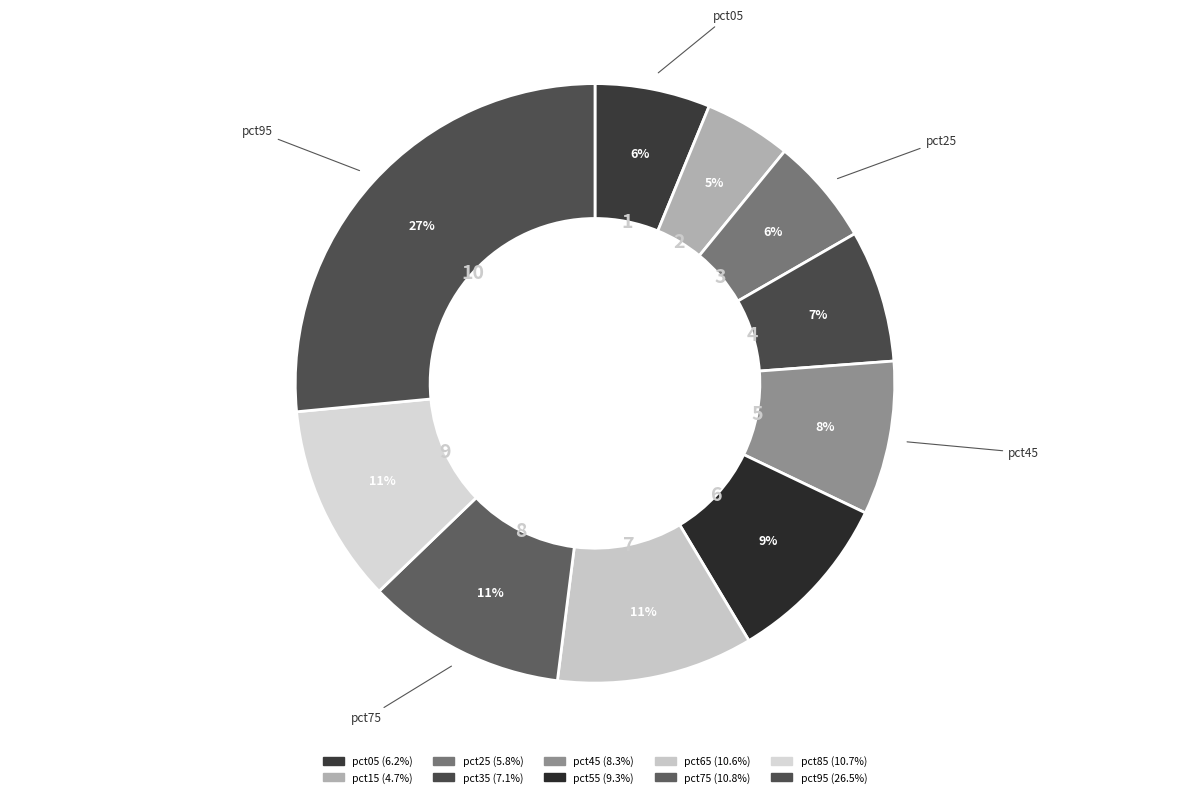

Which category has the biggest portion of the pie?

pct95